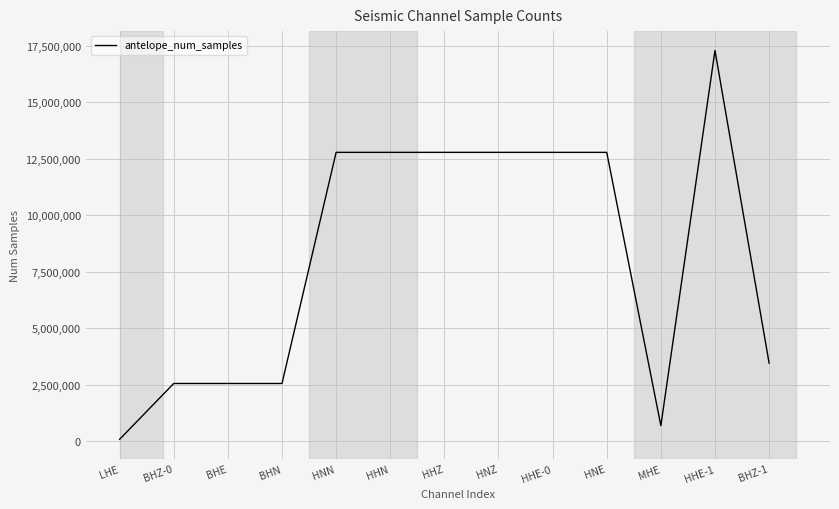

What is the maximum value shown in the chart?

17280000